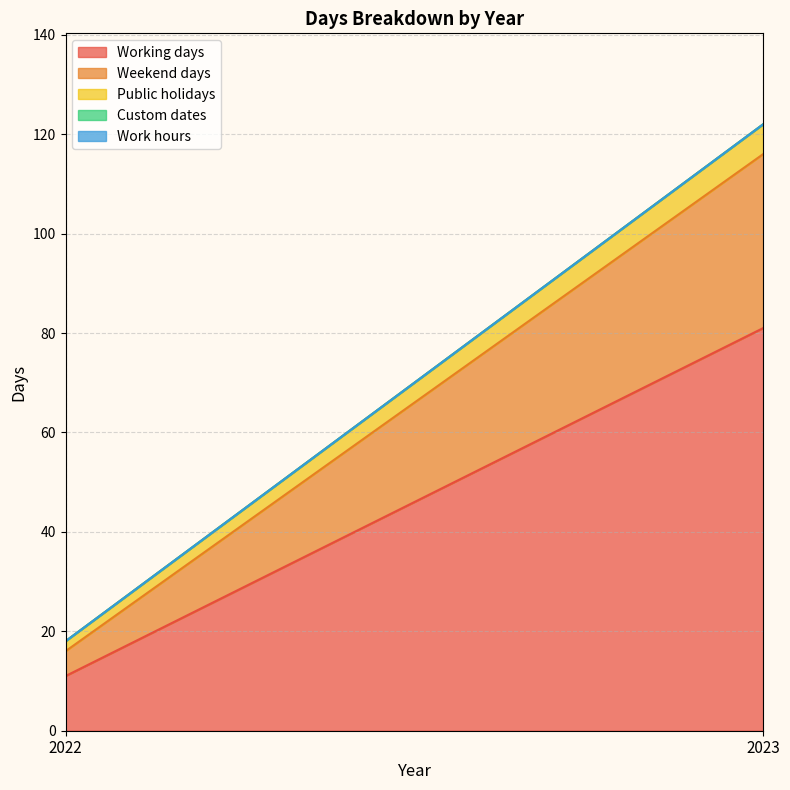

Reading right to left, list all the values displayed in this chart.

Working days: 2023=81	2022=11
Weekend days: 2023=35	2022=5
Public holidays: 2023=6	2022=2
Custom dates: 2023=0	2022=0
Work hours: 2023=0	2022=0